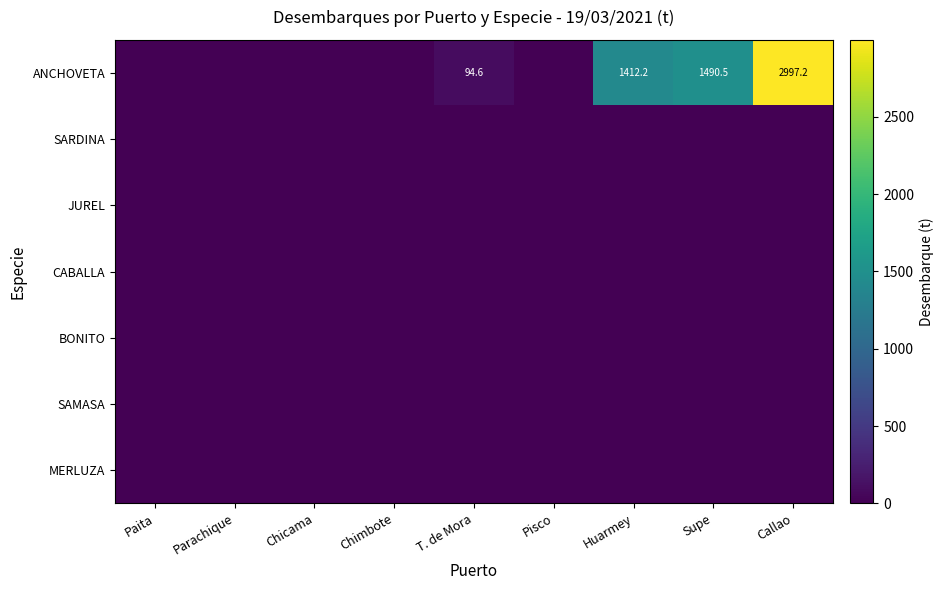

How many data points in ANCHOVETA are above 0?

4